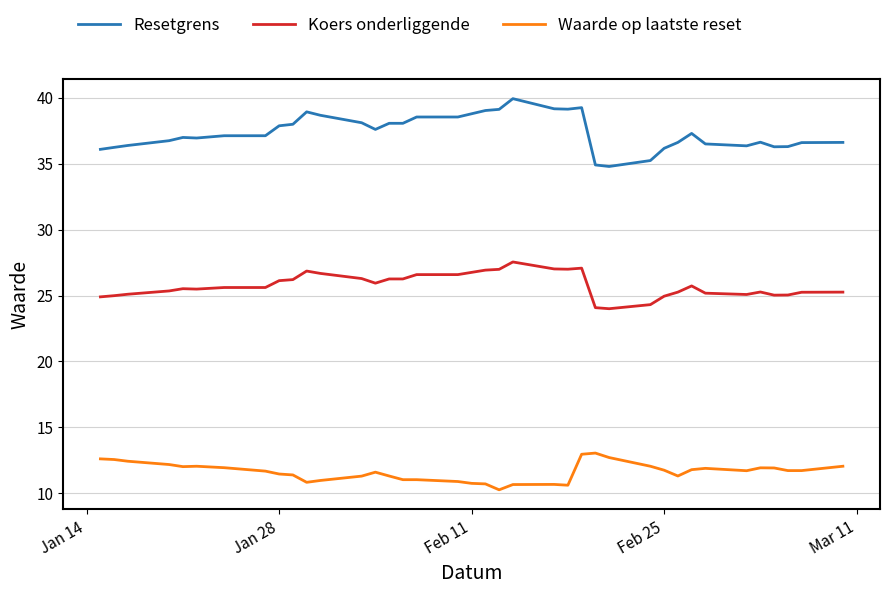

True or false: Waarde op laatste reset and Koers onderliggende cross at least once.

False